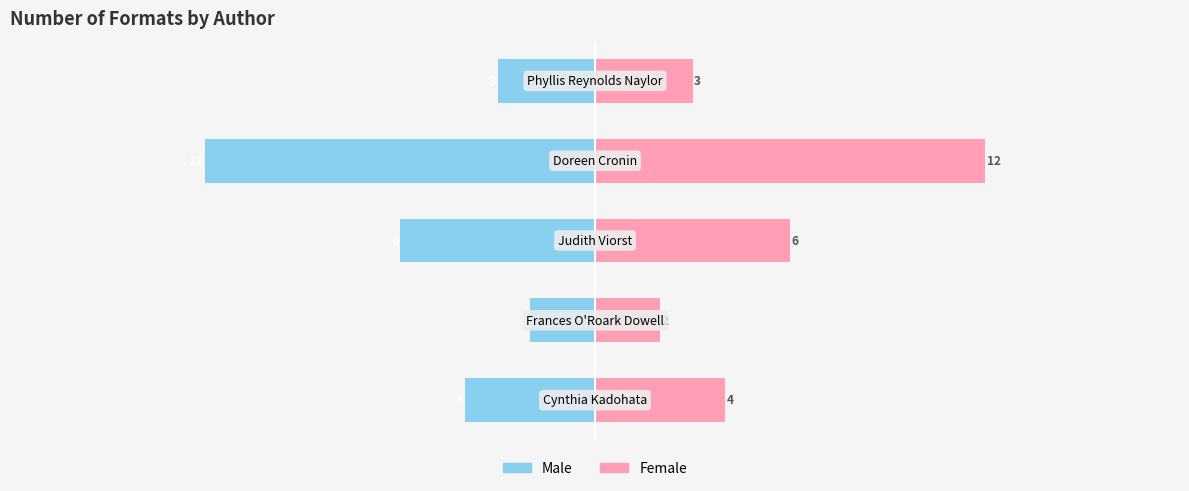

Where does the Female series first go above 4?

2